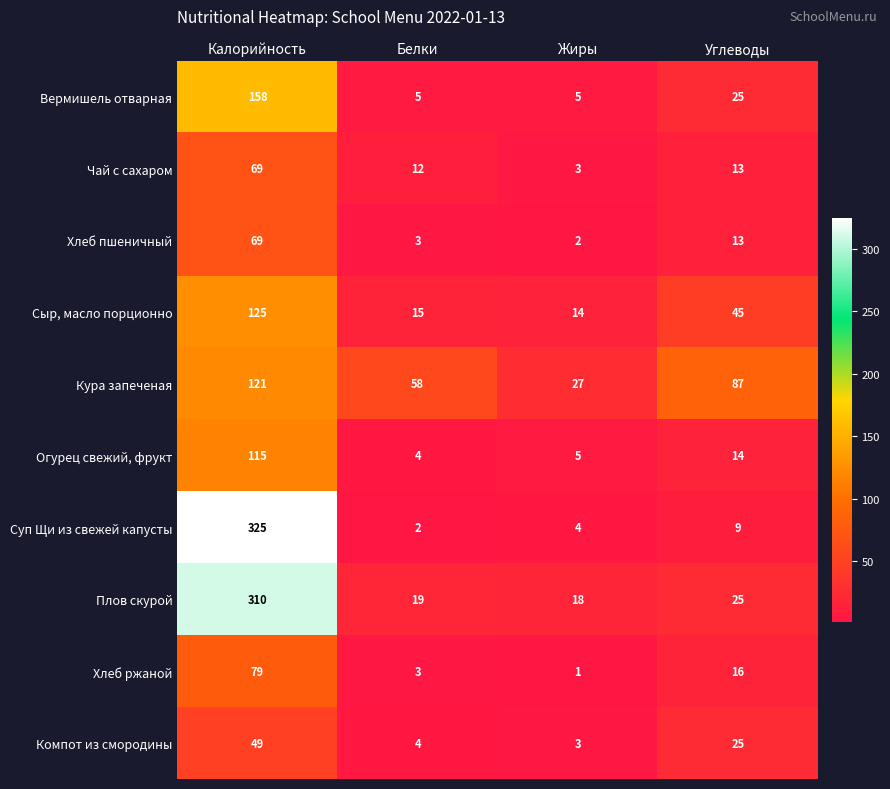

At which label does Суп Щи из свежей капусты reach its minimum?

Белки